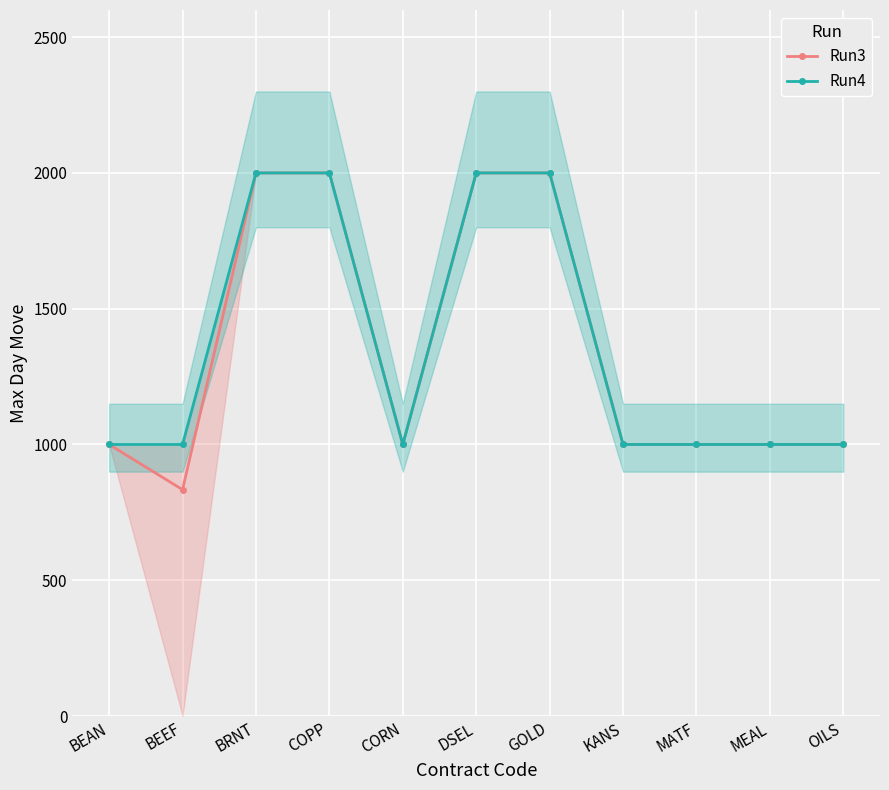

List the series in order of their peak value, highest first.

Run3, Run4